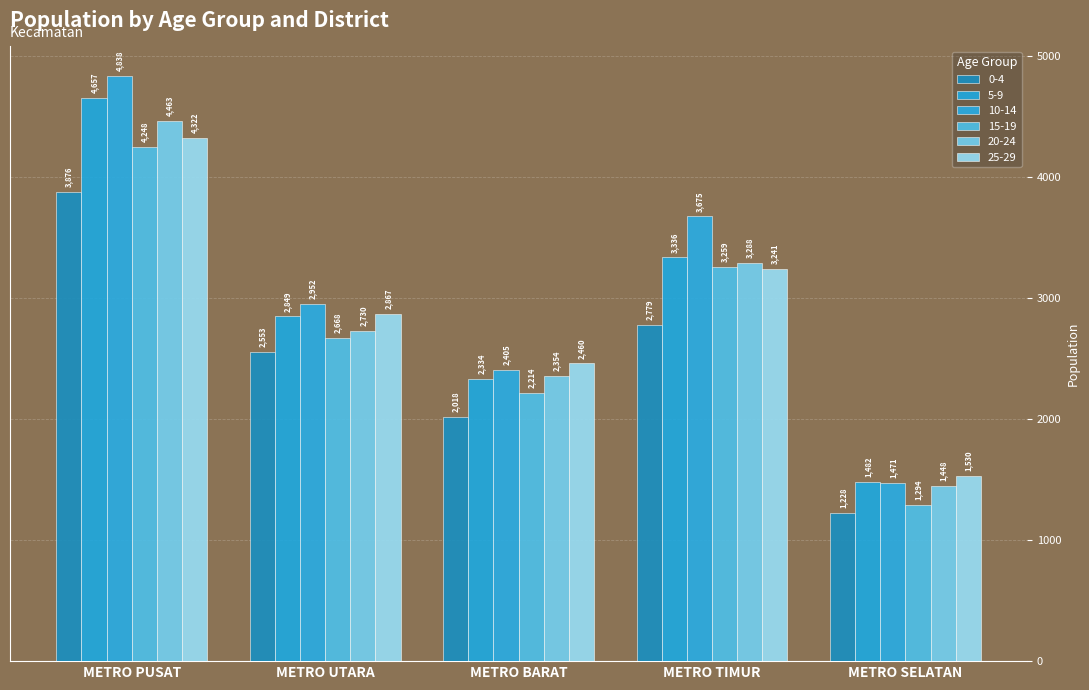

What is the label of the 1st bar from the right?

METRO SELATAN